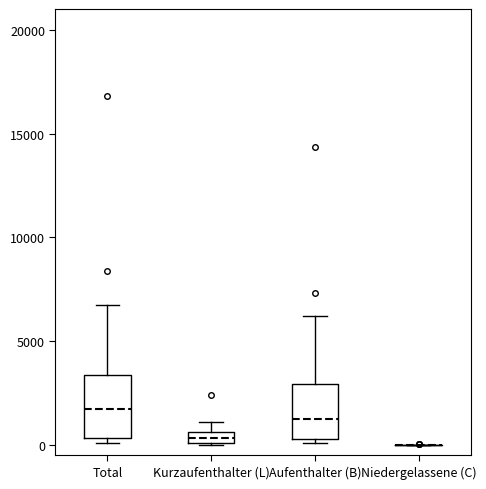

Where is the lower edge of the box for Aufenthalter (B) on the y-axis? The values are not printed on the chart, so give them approximately, as read against the axis.

500